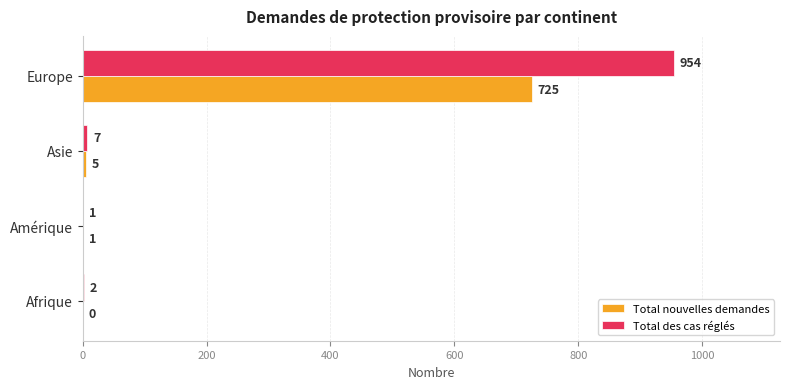

What is the sum of the Total nouvelles demandes values at Afrique and Asie?

5